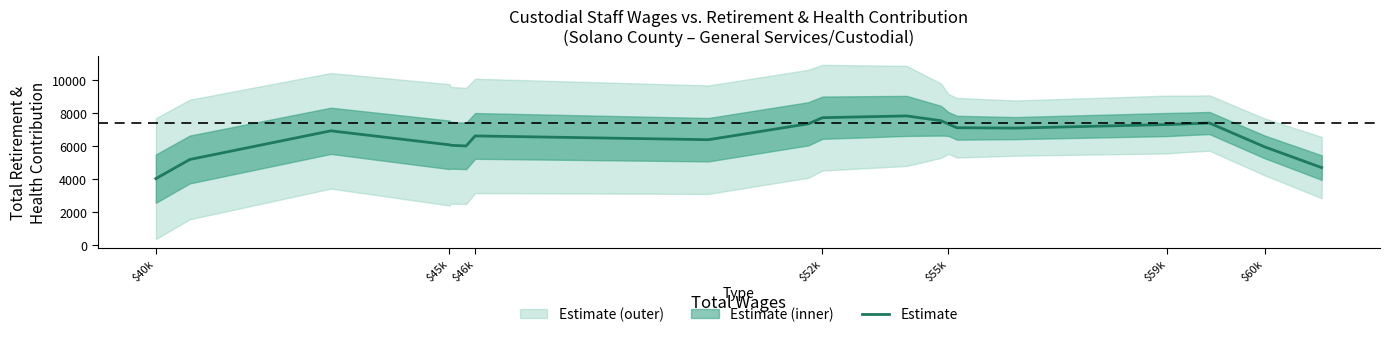

How many lines are shown in the chart?

1